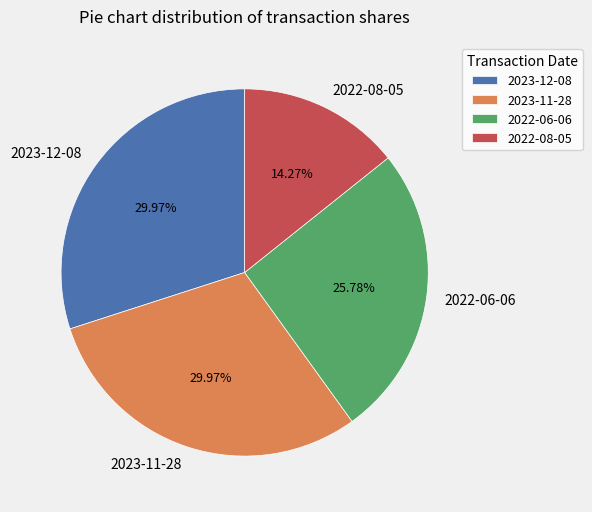

To the nearest percent, what is the difference between the largest and smallest slice percentages?

16%